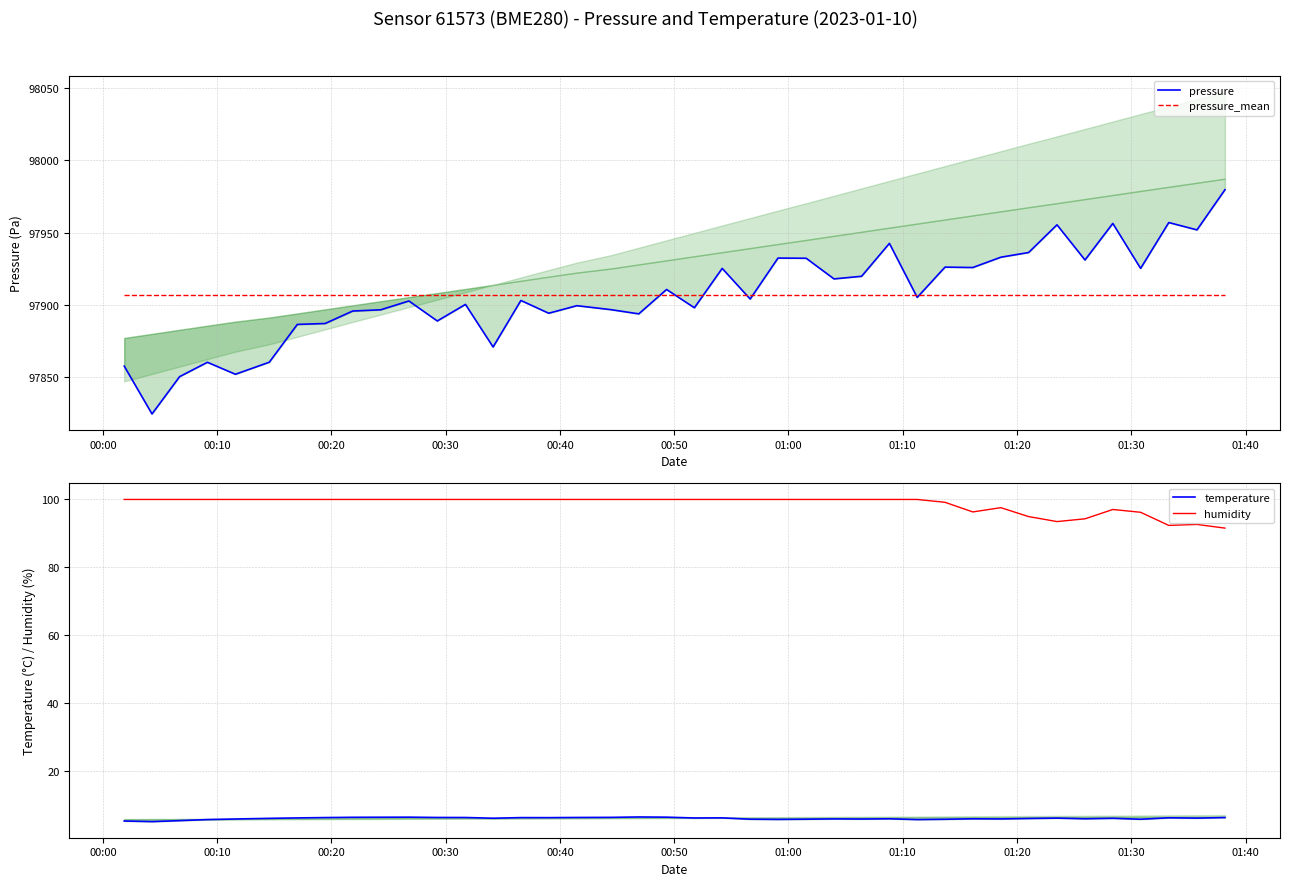

What is the average value of the pressure series?

97907.2